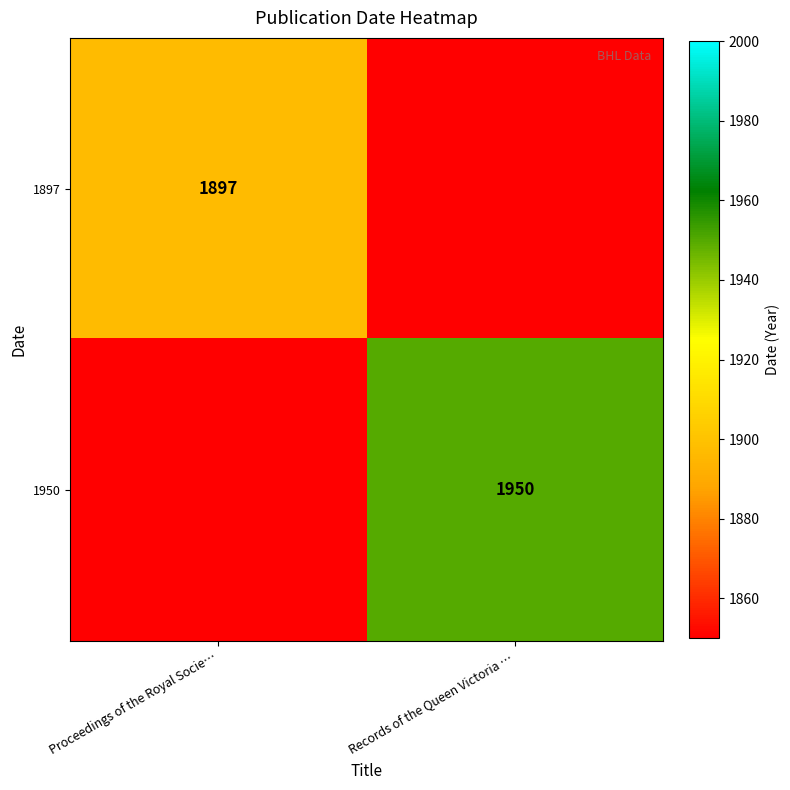

How many series are shown in this chart?

2